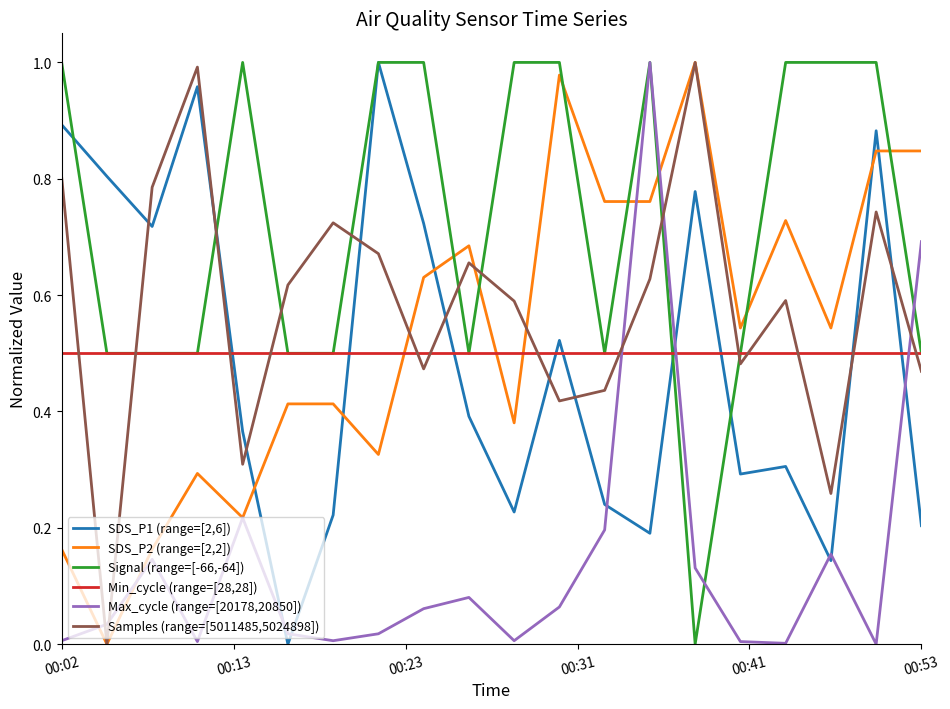

Which series has the largest total across all categories?

Signal (range=[-66,-64])